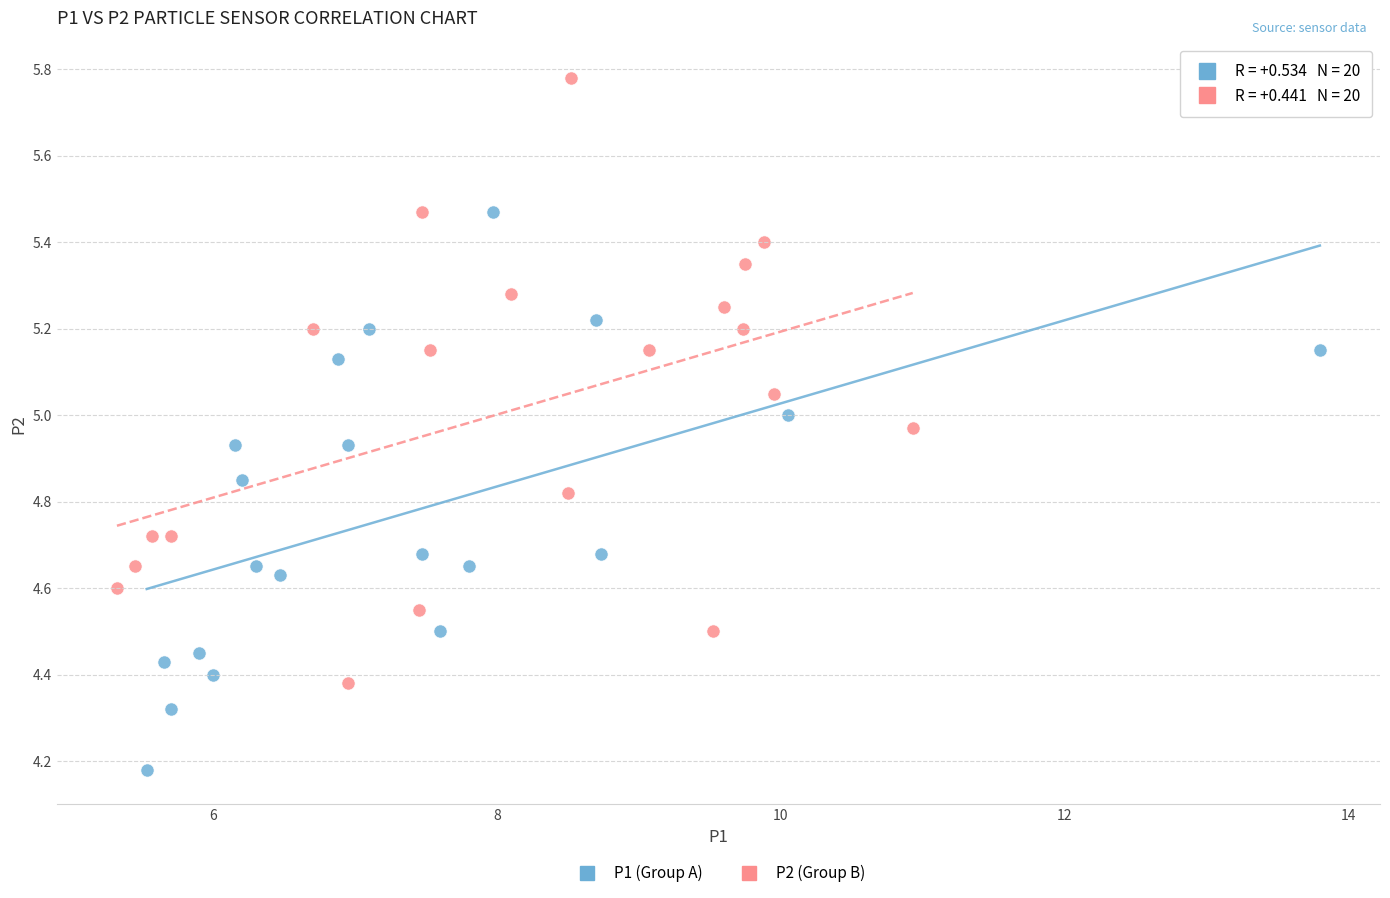

Which series contains the highest Y value?

P2 (Group B)